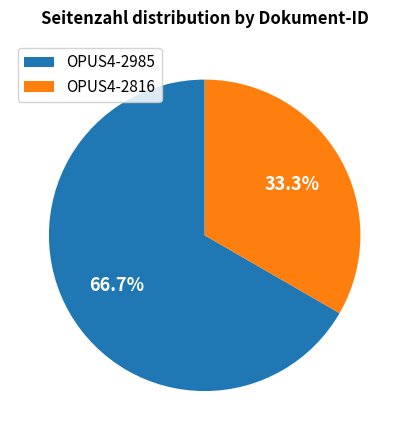

Count the number of slices in the pie.

2